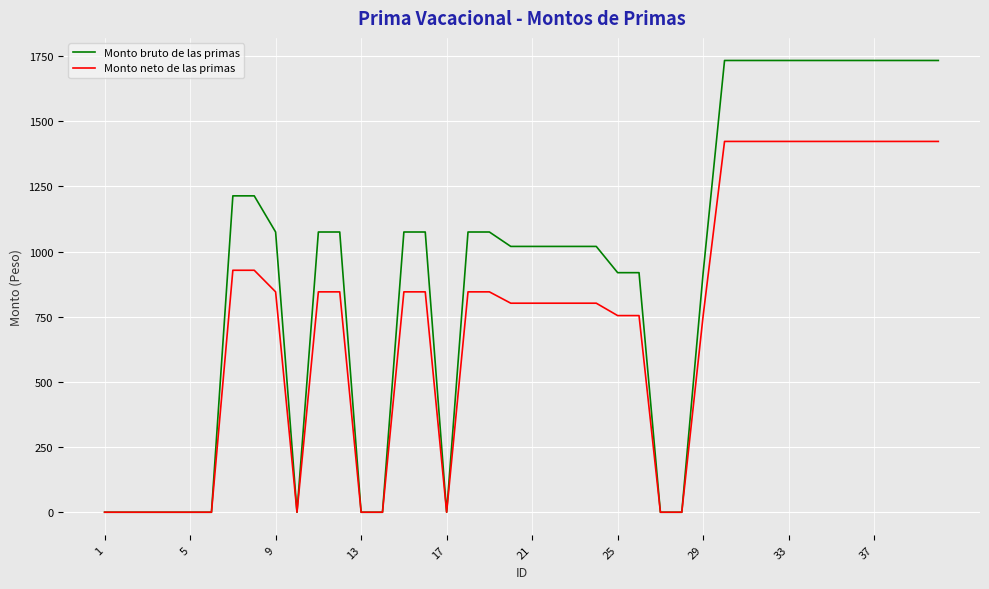

List the series in order of their peak value, lowest first.

Monto neto de las primas, Monto bruto de las primas